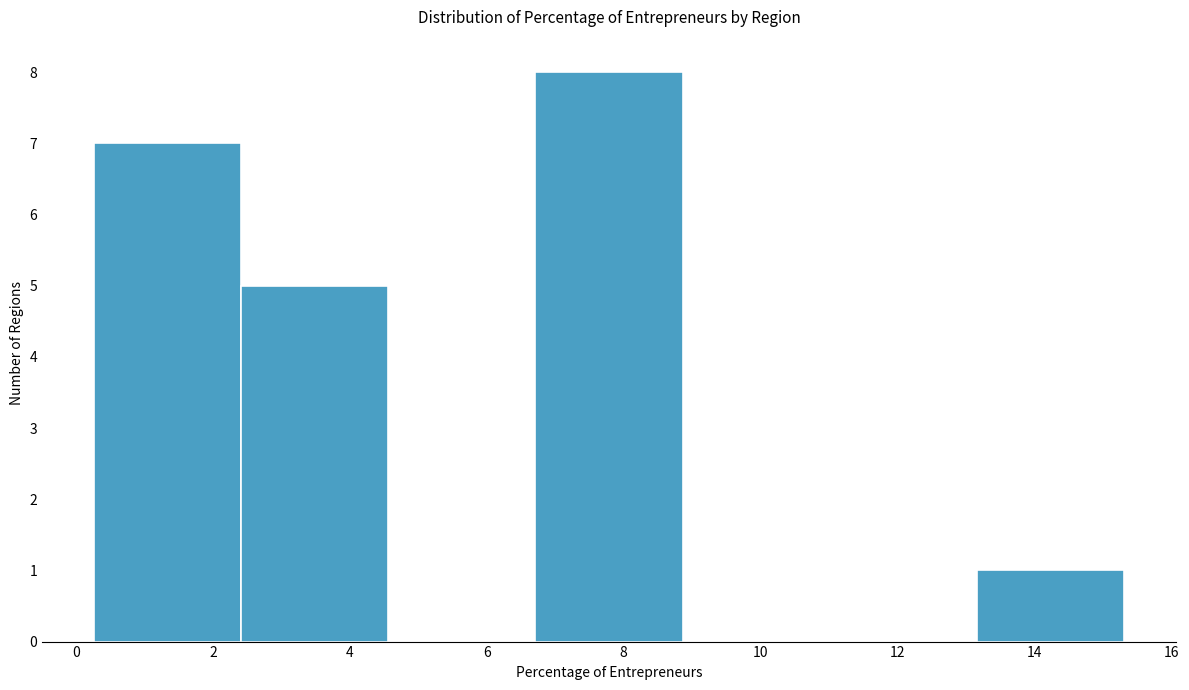

Over which range of the x-axis is the bar tallest?

6.8 to 8.8